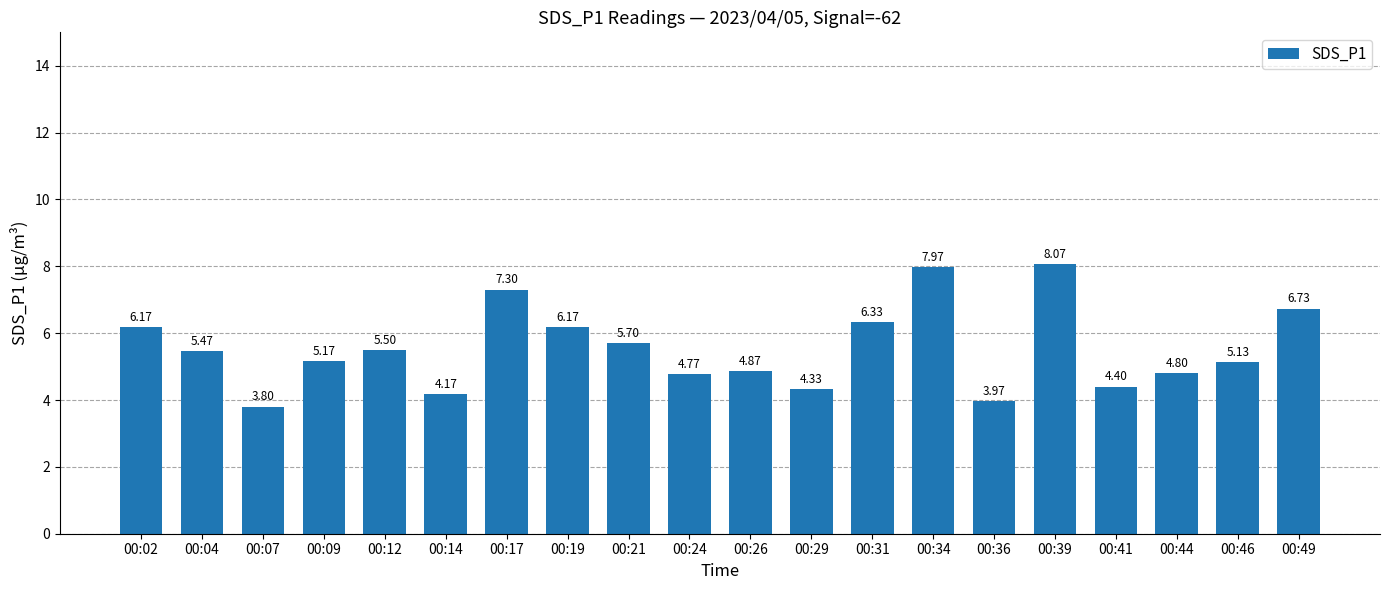

Count the number of values greater than 5.

12